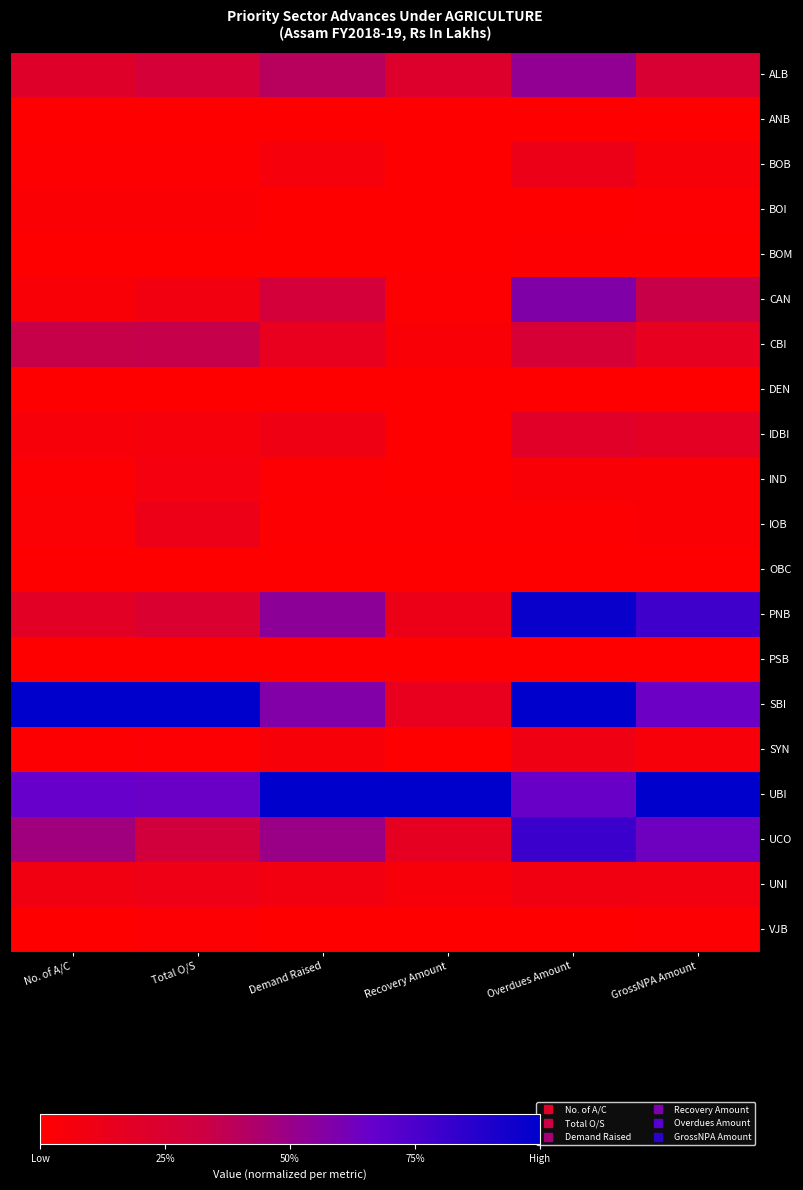

Reading left to right, list all the values displayed in this chart.

ALB: No. of A/C=0.2	Total O/S=0.3	Demand Raised=0.4	Recovery Amount=0.2	Overdues Amount=0.5	GrossNPA Amount=0.3
ANB: No. of A/C=0.0	Total O/S=0.0	Demand Raised=0.0	Recovery Amount=0.0	Overdues Amount=0.0	GrossNPA Amount=0.0
BOB: No. of A/C=0.0	Total O/S=0.0	Demand Raised=0.1	Recovery Amount=0.0	Overdues Amount=0.1	GrossNPA Amount=0.0
BOI: No. of A/C=0.0	Total O/S=0.0	Demand Raised=0.0	Recovery Amount=0.0	Overdues Amount=0.0	GrossNPA Amount=0.0
BOM: No. of A/C=0.0	Total O/S=0.0	Demand Raised=0.0	Recovery Amount=0.0	Overdues Amount=0.0	GrossNPA Amount=0.0
CAN: No. of A/C=0.0	Total O/S=0.1	Demand Raised=0.3	Recovery Amount=0.0	Overdues Amount=0.6	GrossNPA Amount=0.3
CBI: No. of A/C=0.4	Total O/S=0.4	Demand Raised=0.2	Recovery Amount=0.0	Overdues Amount=0.3	GrossNPA Amount=0.2
DEN: No. of A/C=0.0	Total O/S=0.0	Demand Raised=0.0	Recovery Amount=0.0	Overdues Amount=0.0	GrossNPA Amount=0.0
IDBI: No. of A/C=0.0	Total O/S=0.1	Demand Raised=0.1	Recovery Amount=0.0	Overdues Amount=0.2	GrossNPA Amount=0.2
IND: No. of A/C=0.0	Total O/S=0.1	Demand Raised=0.0	Recovery Amount=0.0	Overdues Amount=0.0	GrossNPA Amount=0.0
IOB: No. of A/C=0.0	Total O/S=0.1	Demand Raised=0.0	Recovery Amount=0.0	Overdues Amount=0.0	GrossNPA Amount=0.0
OBC: No. of A/C=0.0	Total O/S=0.0	Demand Raised=0.0	Recovery Amount=0.0	Overdues Amount=0.0	GrossNPA Amount=0.0
PNB: No. of A/C=0.2	Total O/S=0.2	Demand Raised=0.5	Recovery Amount=0.1	Overdues Amount=1.0	GrossNPA Amount=0.8
PSB: No. of A/C=0.0	Total O/S=0.0	Demand Raised=0.0	Recovery Amount=0.0	Overdues Amount=0.0	GrossNPA Amount=0.0
SBI: No. of A/C=1.0	Total O/S=1.0	Demand Raised=0.6	Recovery Amount=0.2	Overdues Amount=1.0	GrossNPA Amount=0.6
SYN: No. of A/C=0.0	Total O/S=0.0	Demand Raised=0.0	Recovery Amount=0.0	Overdues Amount=0.1	GrossNPA Amount=0.0
UBI: No. of A/C=0.7	Total O/S=0.7	Demand Raised=1.0	Recovery Amount=1.0	Overdues Amount=0.7	GrossNPA Amount=1.0
UCO: No. of A/C=0.5	Total O/S=0.3	Demand Raised=0.5	Recovery Amount=0.2	Overdues Amount=0.8	GrossNPA Amount=0.6
UNI: No. of A/C=0.1	Total O/S=0.1	Demand Raised=0.1	Recovery Amount=0.1	Overdues Amount=0.1	GrossNPA Amount=0.1
VJB: No. of A/C=0.0	Total O/S=0.0	Demand Raised=0.0	Recovery Amount=0.0	Overdues Amount=0.0	GrossNPA Amount=0.0